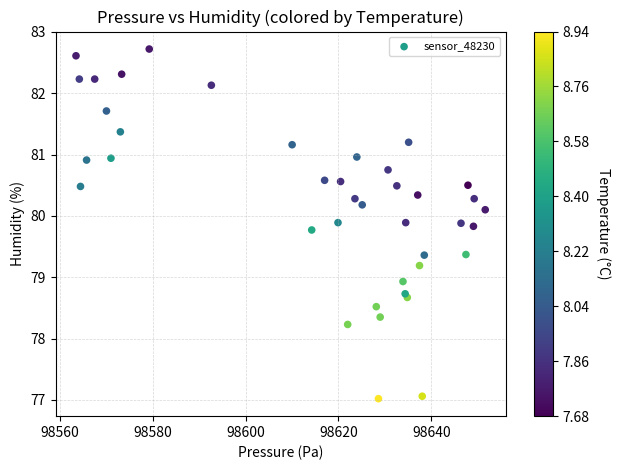

What Y value in the scatter plot is closest to 79?

78.9